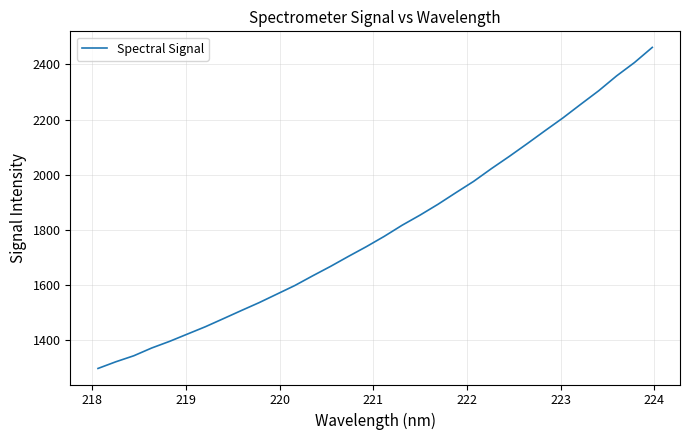

Reading left to right, what are all the values shown in this chart?

1298.0	1322.3	1344.0	1372.1	1396.2	1422.7	1449.2	1478.3	1507.6	1536.4	1567.5	1598.6	1633.8	1668.0	1704.2	1739.4	1776.8	1817.1	1853.7	1892.8	1934.8	1976.0	2022.5	2066.8	2112.8	2159.8	2206.2	2255.7	2304.5	2358.2	2406.6	2461.6